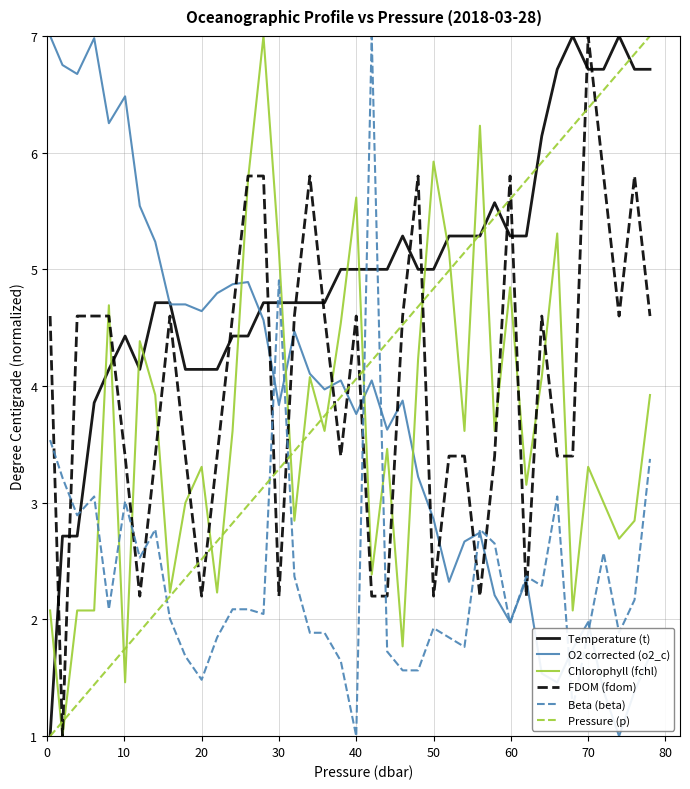

True or false: FDOM (fdom) and Temperature (t) cross at least once.

True